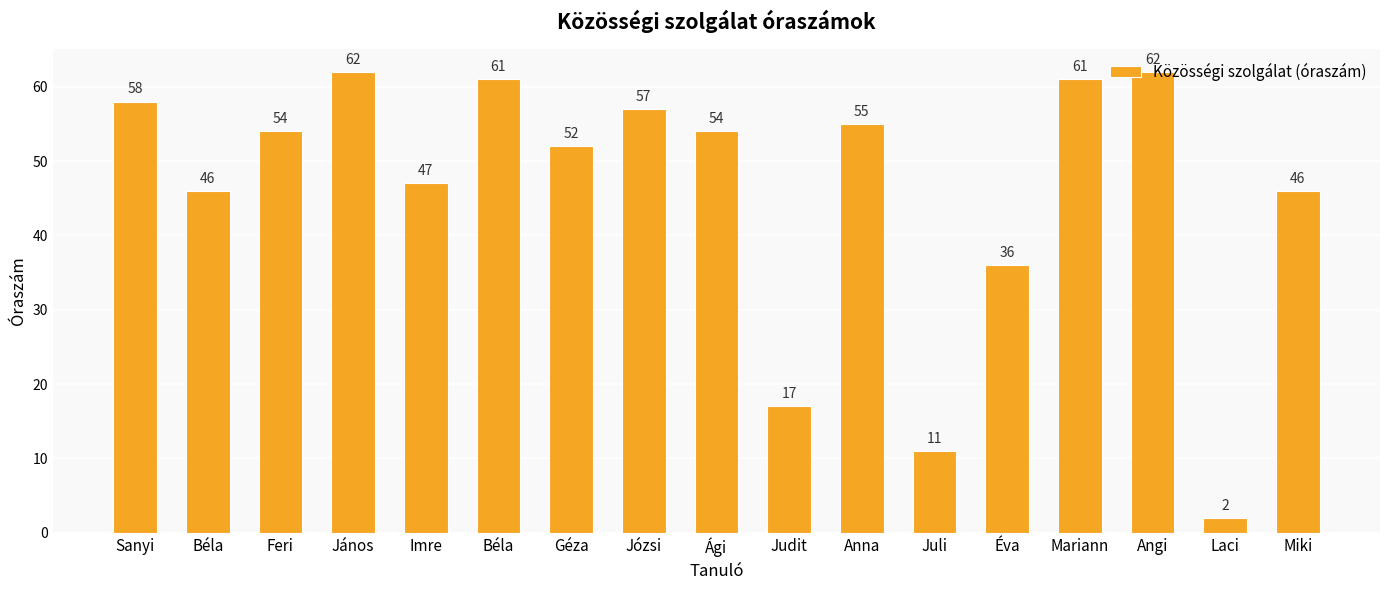

Count the number of data series in this chart.

1